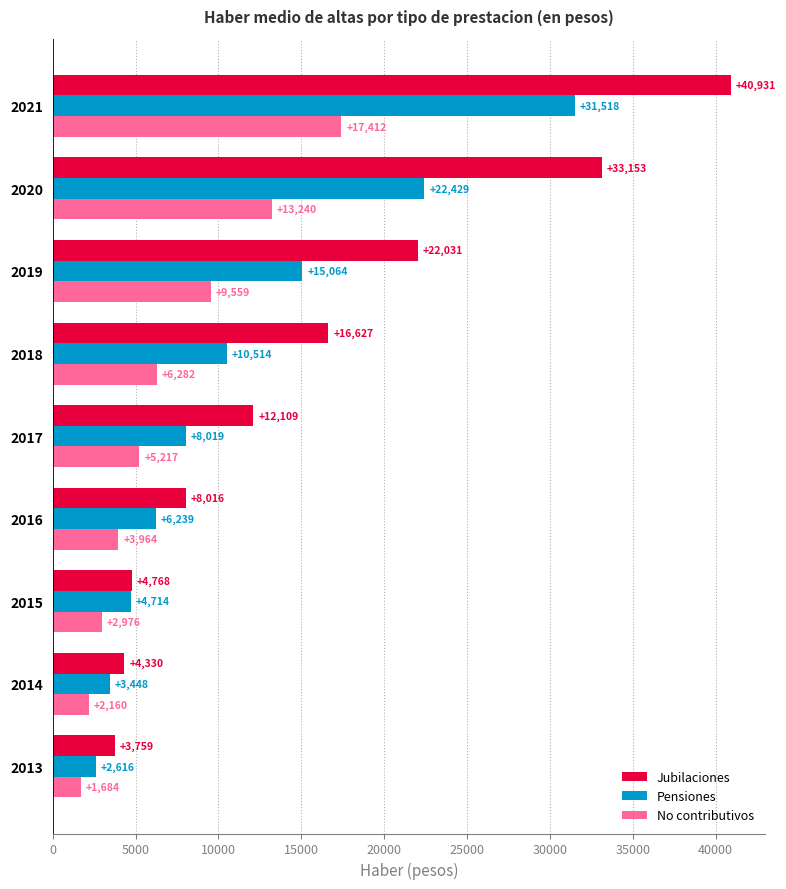

At which category does the chart reach its minimum across all series?

2013